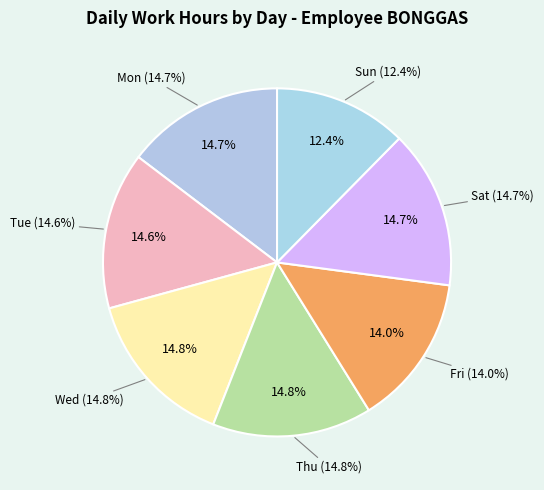

True or false: Tue accounts for 7% of the total.

False